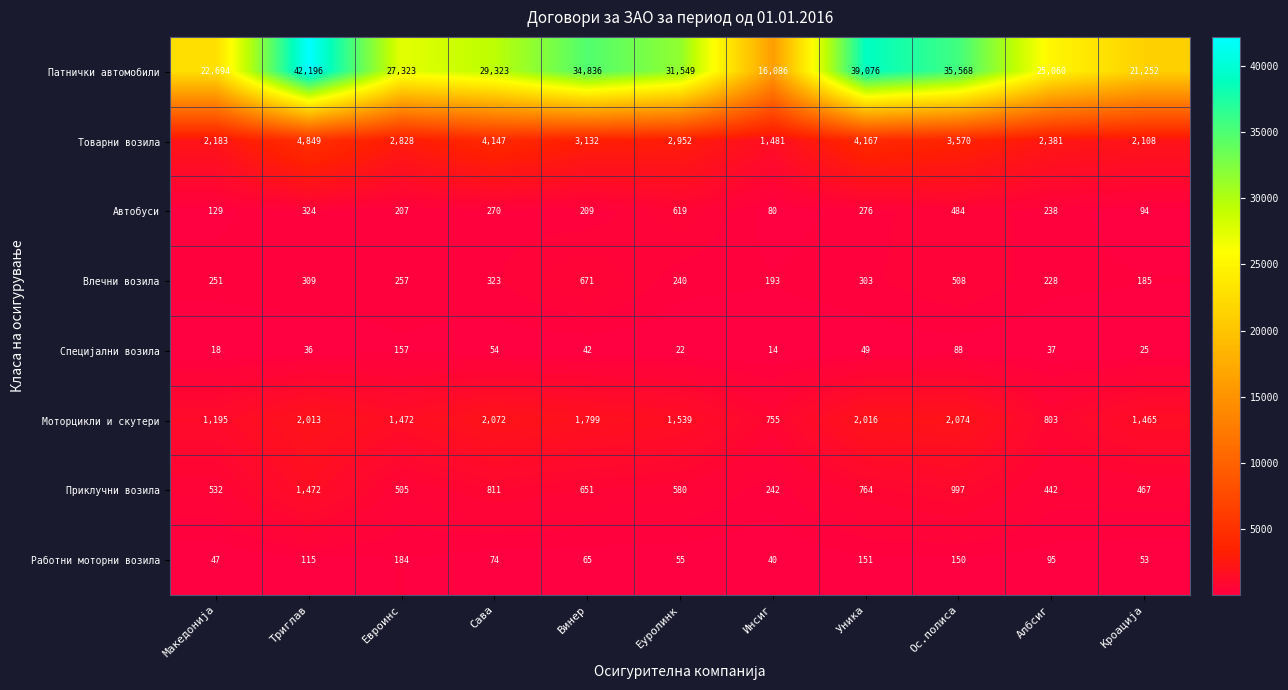

What is the sum of all Автобуси values?

2930